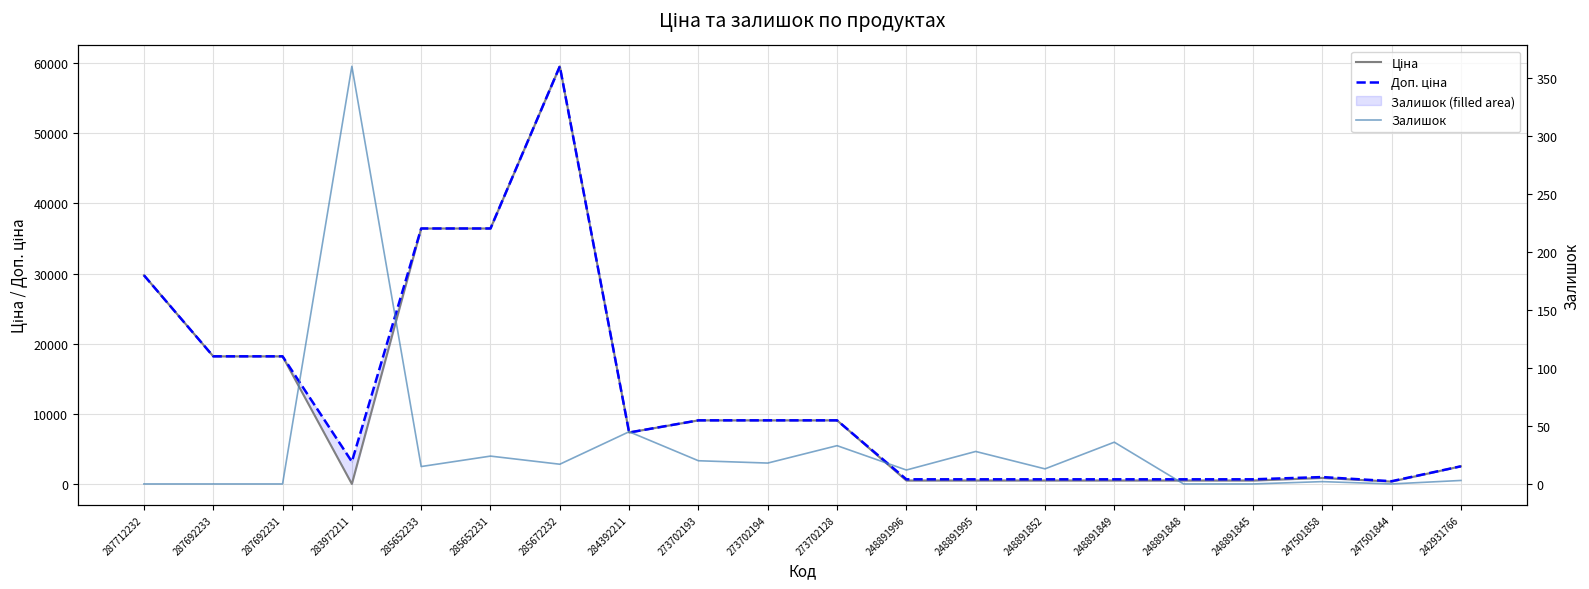

How many series are shown in this chart?

3